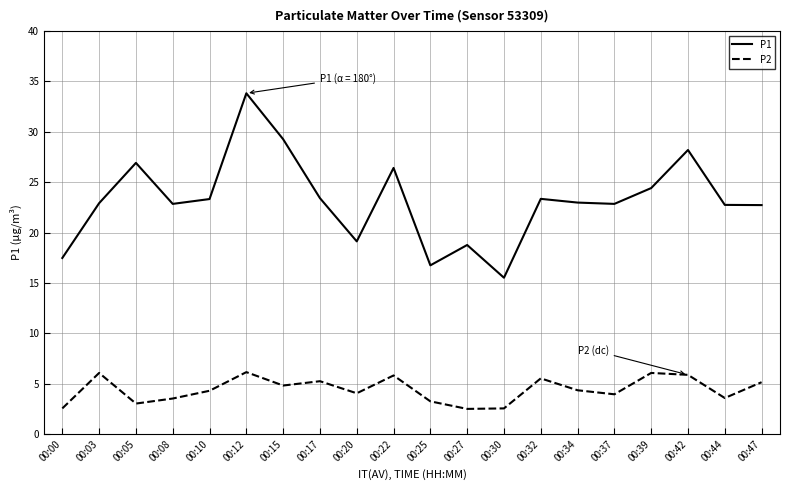

What is the highest value of the P2 series?

6.2